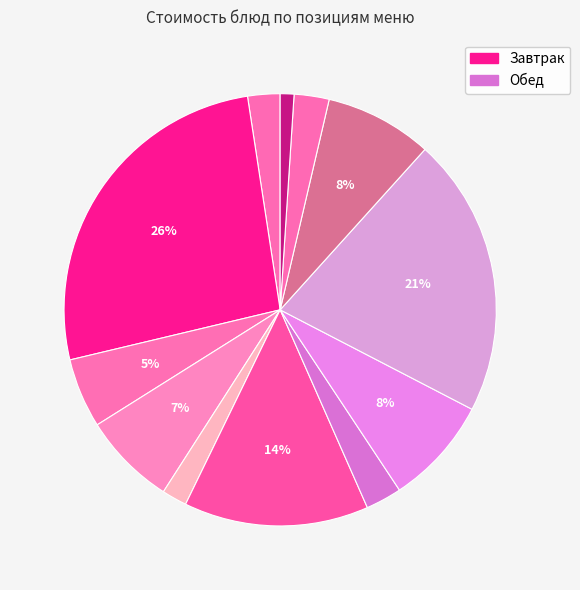

What is the largest slice in the pie chart?

Котлета куриная